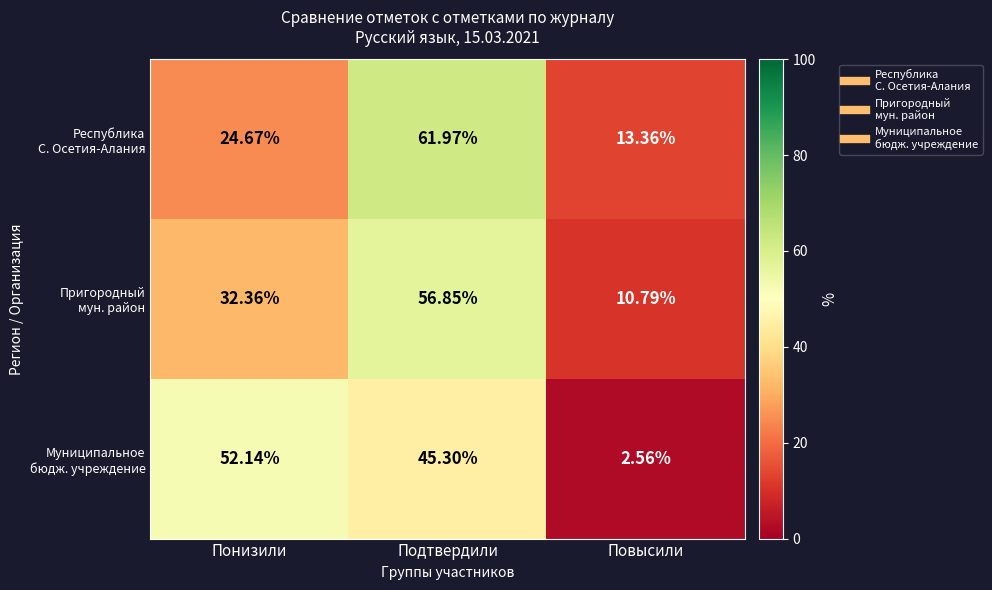

At which category is the sum across all series the highest?

Подтвердили